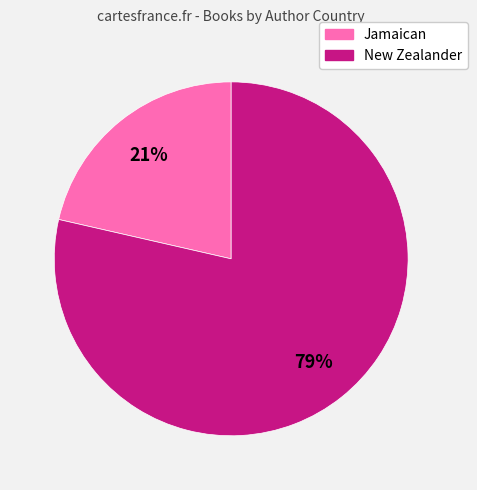

To the nearest percent, what is the average slice percentage?

50%